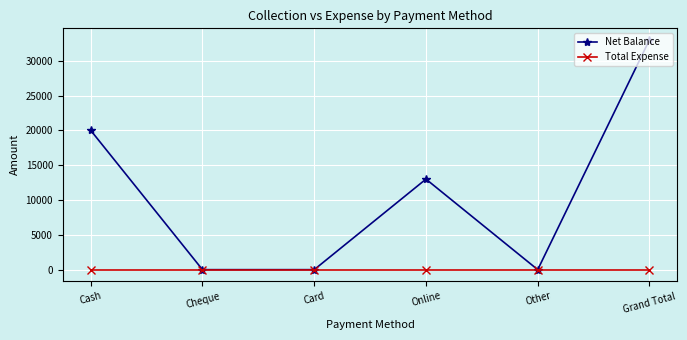

Count the number of categories in the chart.

6